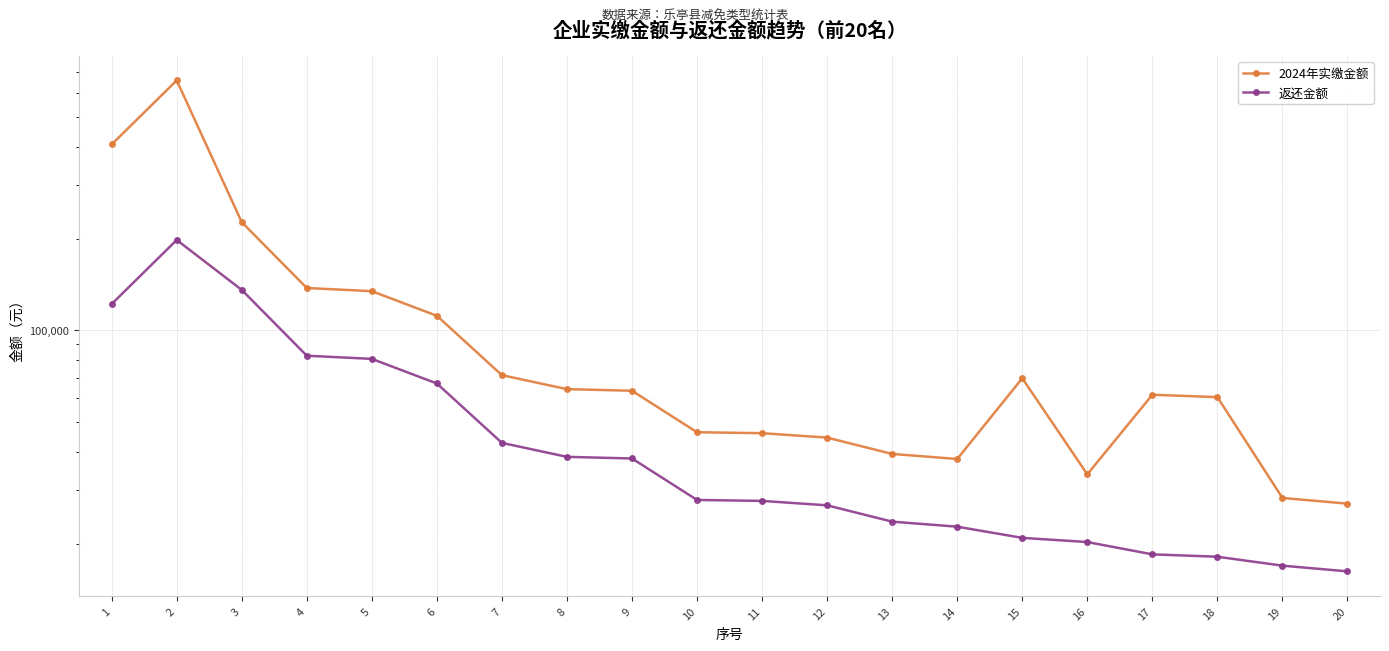

Count the number of categories in the chart.

20